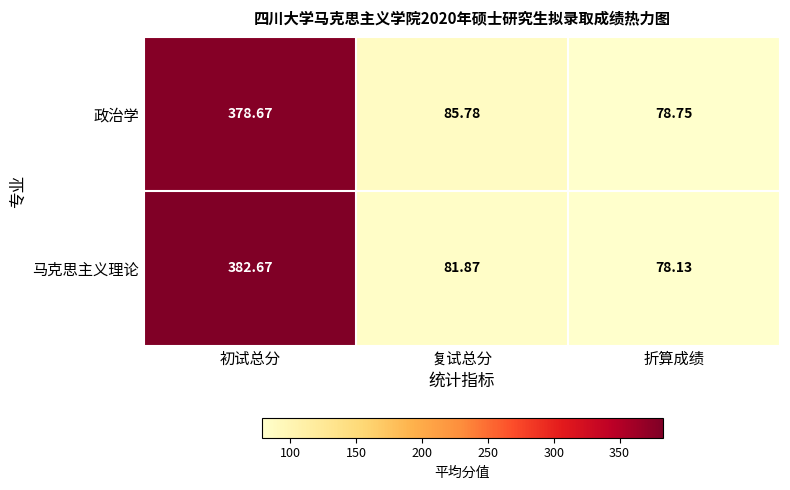

Where does the 马克思主义理论 series first go above 81?

初试总分